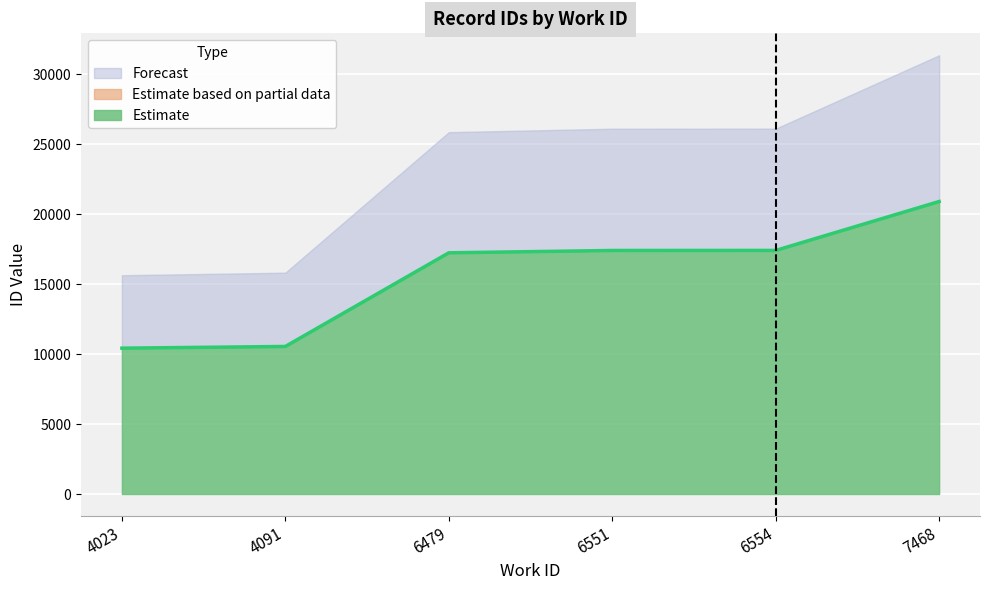

Does the chart display data point markers on the line(s)?

No